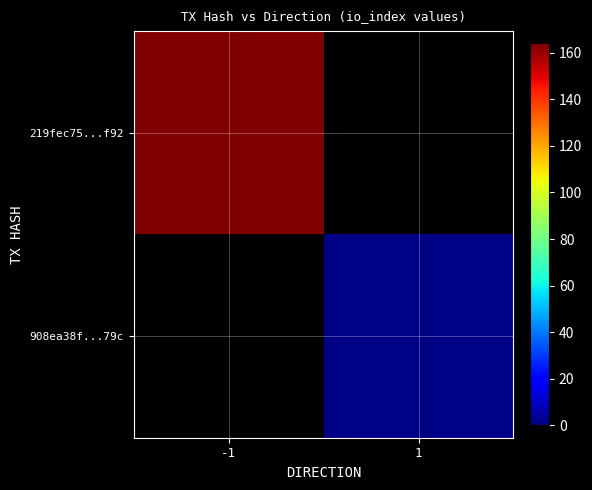

How many data points does each series have?

2